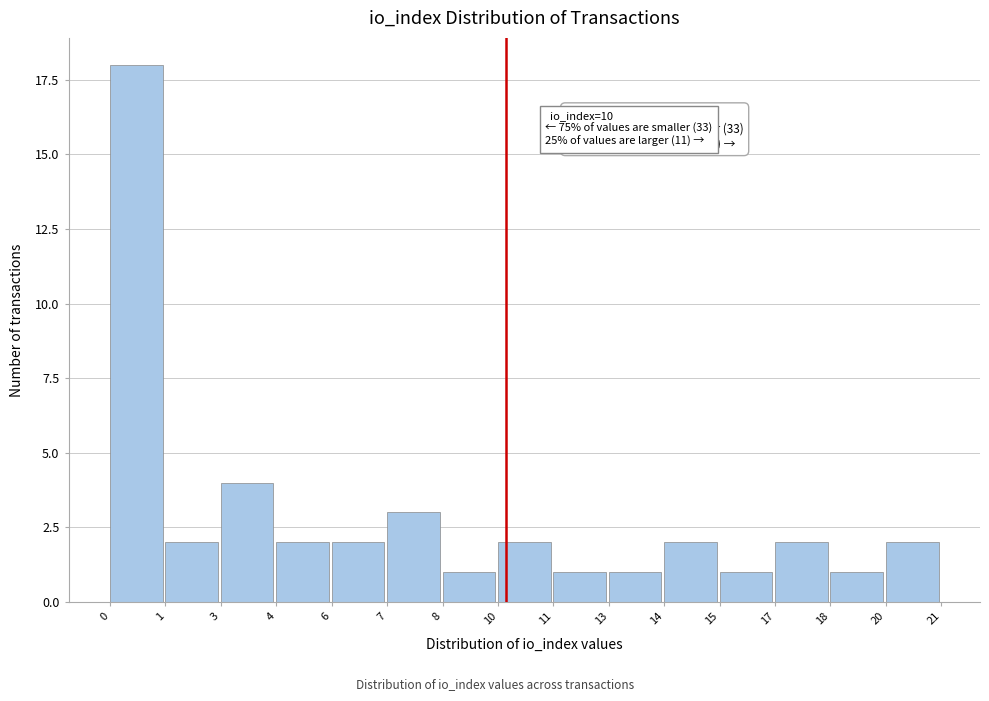

Reading right to left, what are all the values shown in this chart?

20=2	18=1	17=2	15=1	14=2	13=1	11=1	10=2	8=1	7=3	6=2	4=2	3=4	1=2	0=18